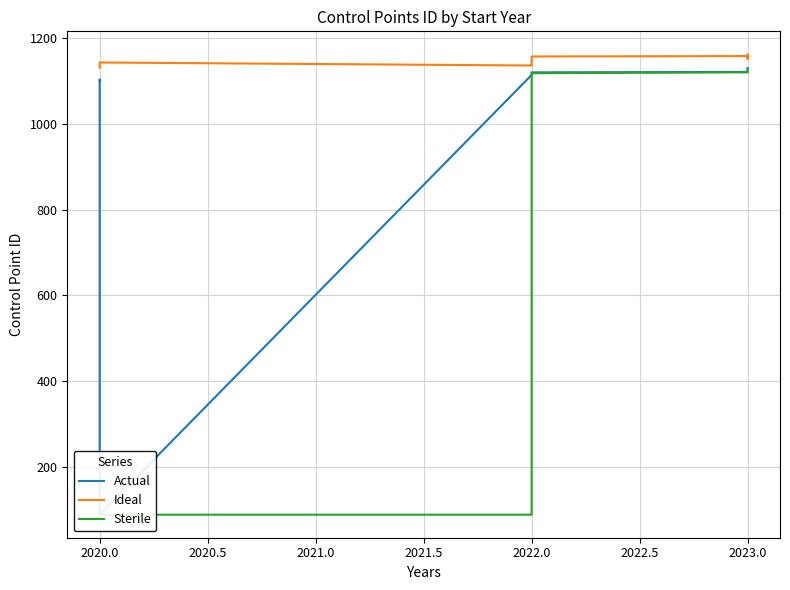

In Actual, how many points are lower than both neighbors (excluding endpoints)?

1